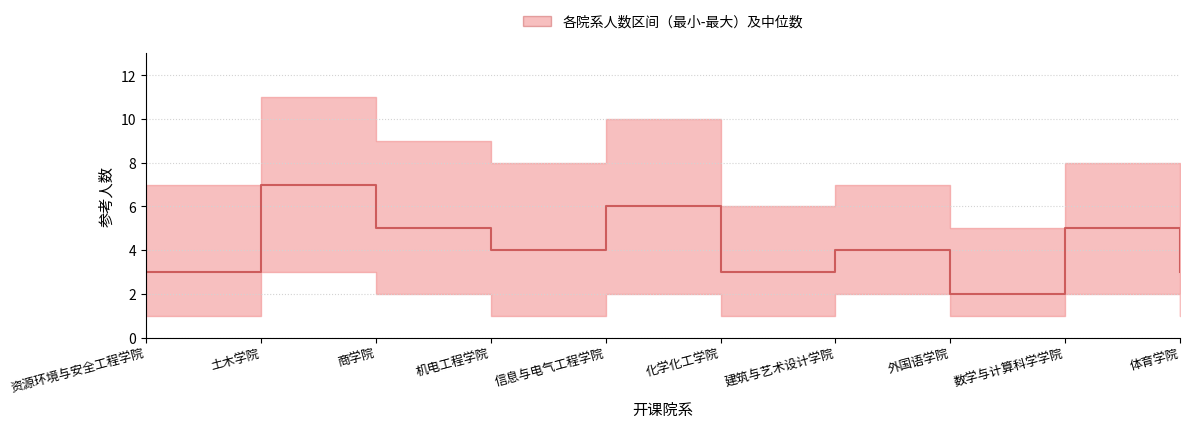

What is the difference between the maximum and second lowest values?

4